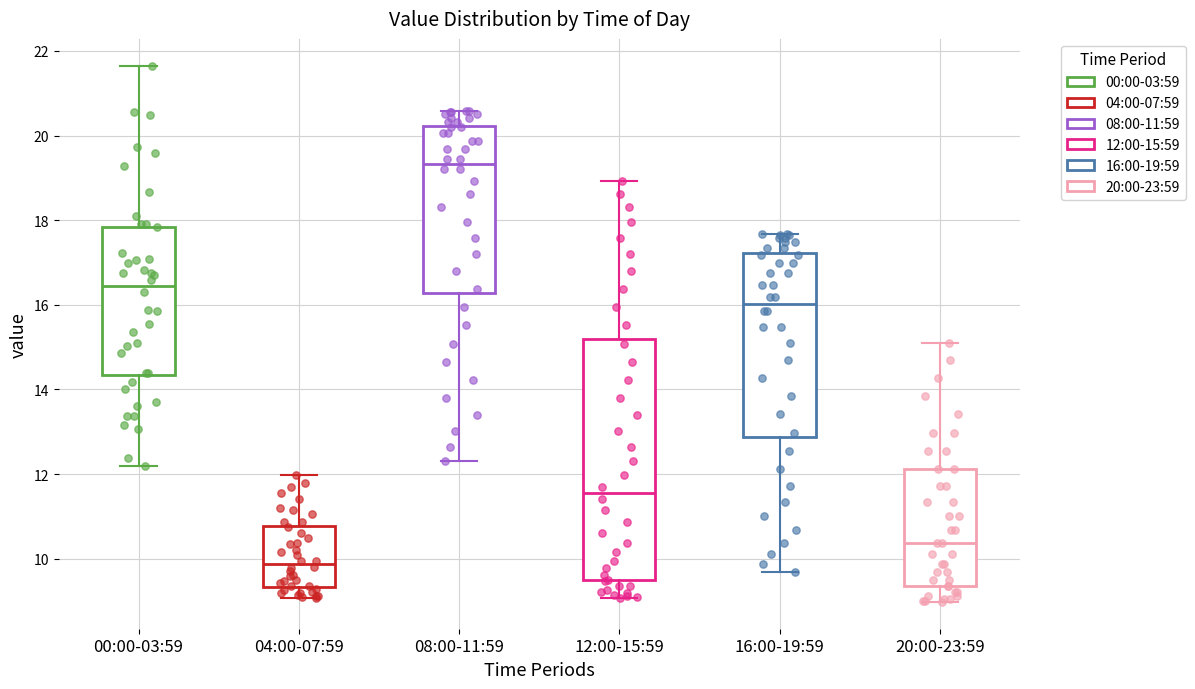

Reading left to right, read every box against the y-axis: the position of its median line, the range the box covers, and the ends of its whiskers. The values are not printed on the chart, so give them approximately, as read against the axis.

00:00-03:59: median 16.4, box 14.4 to 17.8, whiskers 12.2 to 21.6
04:00-07:59: median 9.8, box 9.4 to 10.8, whiskers 9.0 to 12.0
08:00-11:59: median 19.4, box 16.2 to 20.2, whiskers 12.4 to 20.6
12:00-15:59: median 11.6, box 9.4 to 15.2, whiskers 9.0 to 19.0
16:00-19:59: median 16.0, box 12.8 to 17.2, whiskers 9.6 to 17.6
20:00-23:59: median 10.4, box 9.4 to 12.2, whiskers 9.0 to 15.2